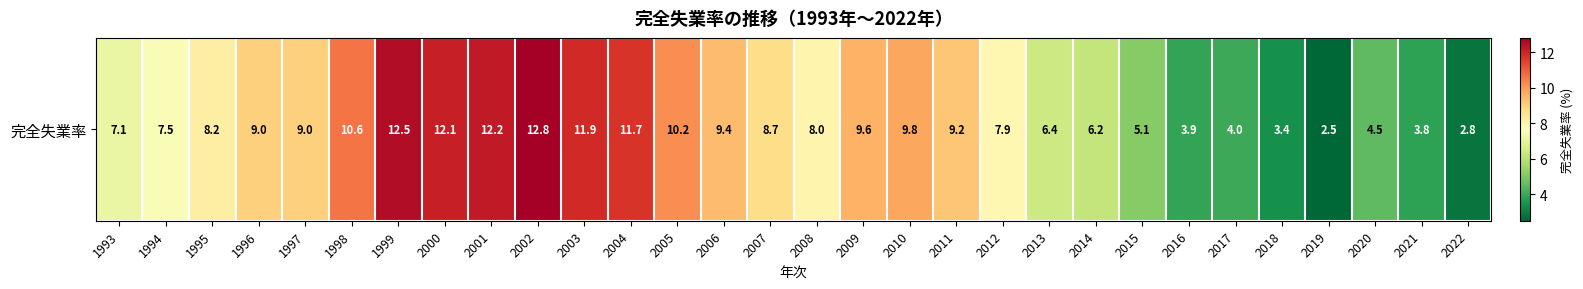

Between 2019 and 2007, which is larger?

2007